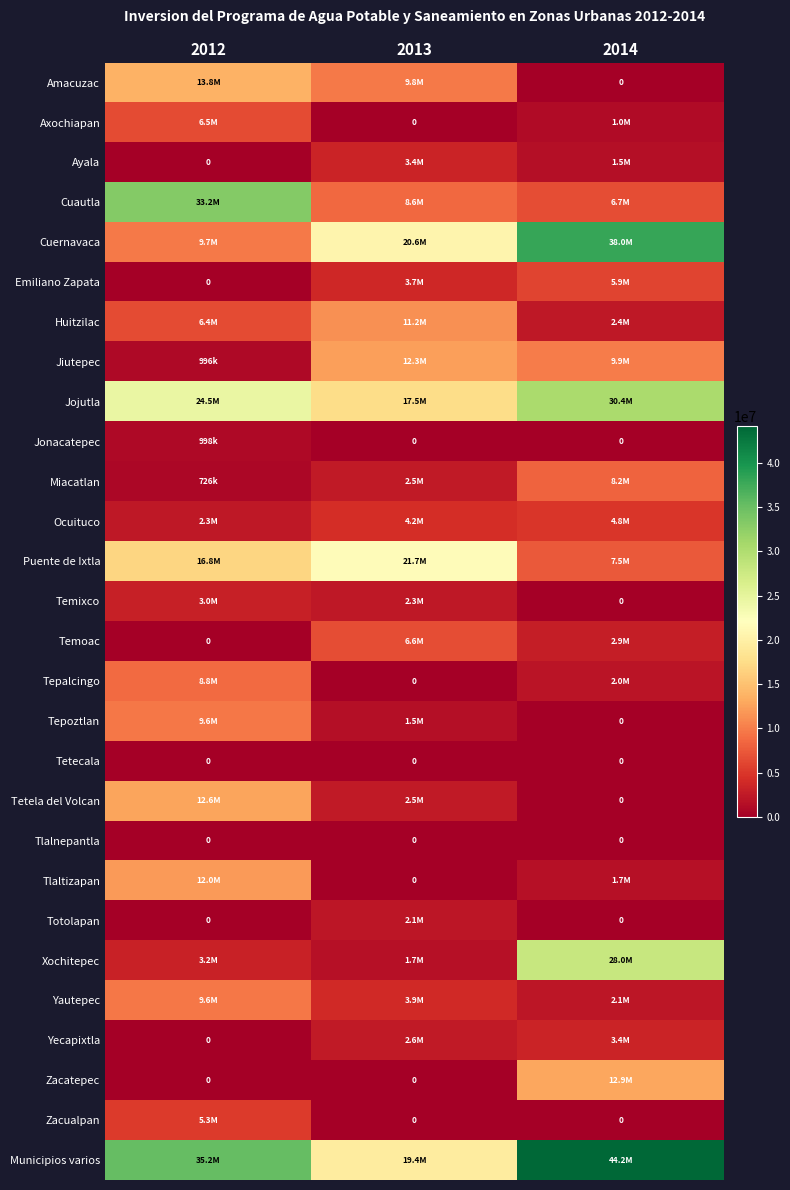

Which series changed the most between 2012 and 2014?

Cuernavaca